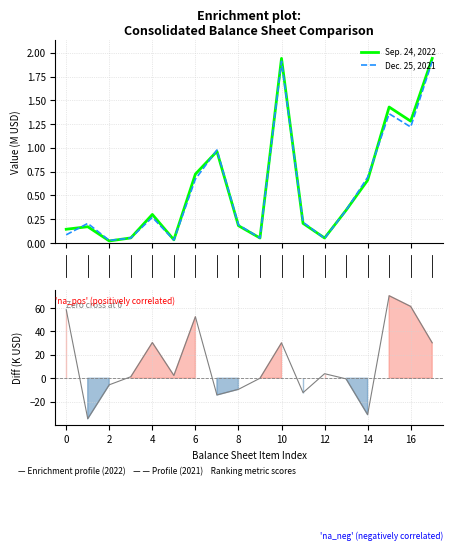

Which has a higher value, 15 or 17?

17